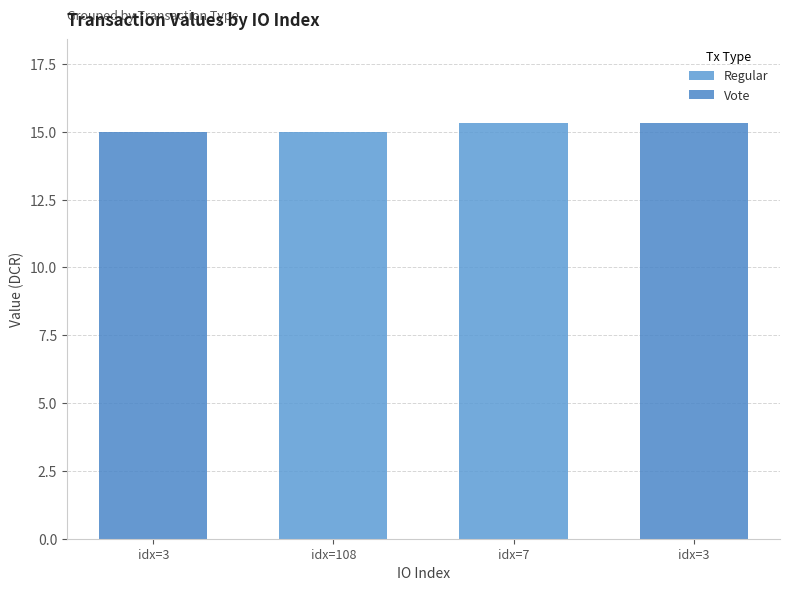

Which label corresponds to the smallest value in the chart?

idx=3